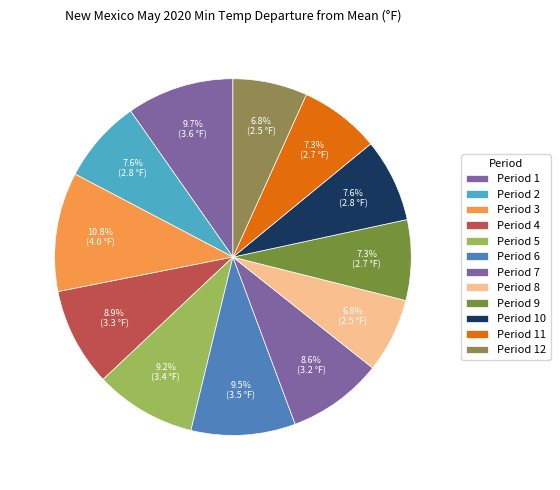

How many segments does this pie chart have?

12